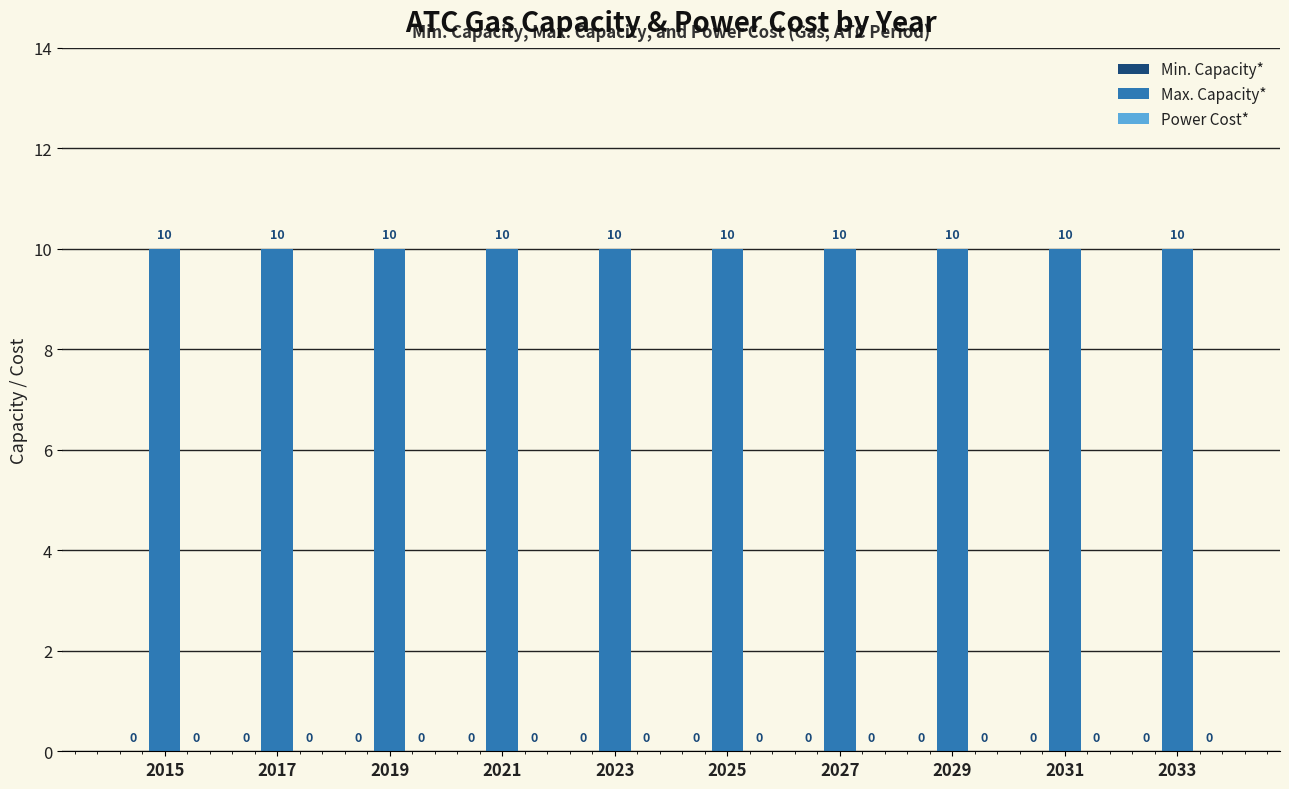

Is the value of Min. Capacity* at 2025 greater than the value of Max. Capacity* at 2025?

No